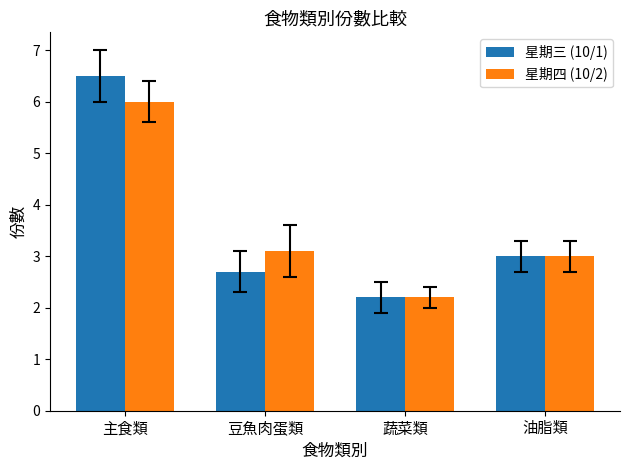

True or false: 星期四 (10/2) has a value of 3.0 at 油脂類.

True